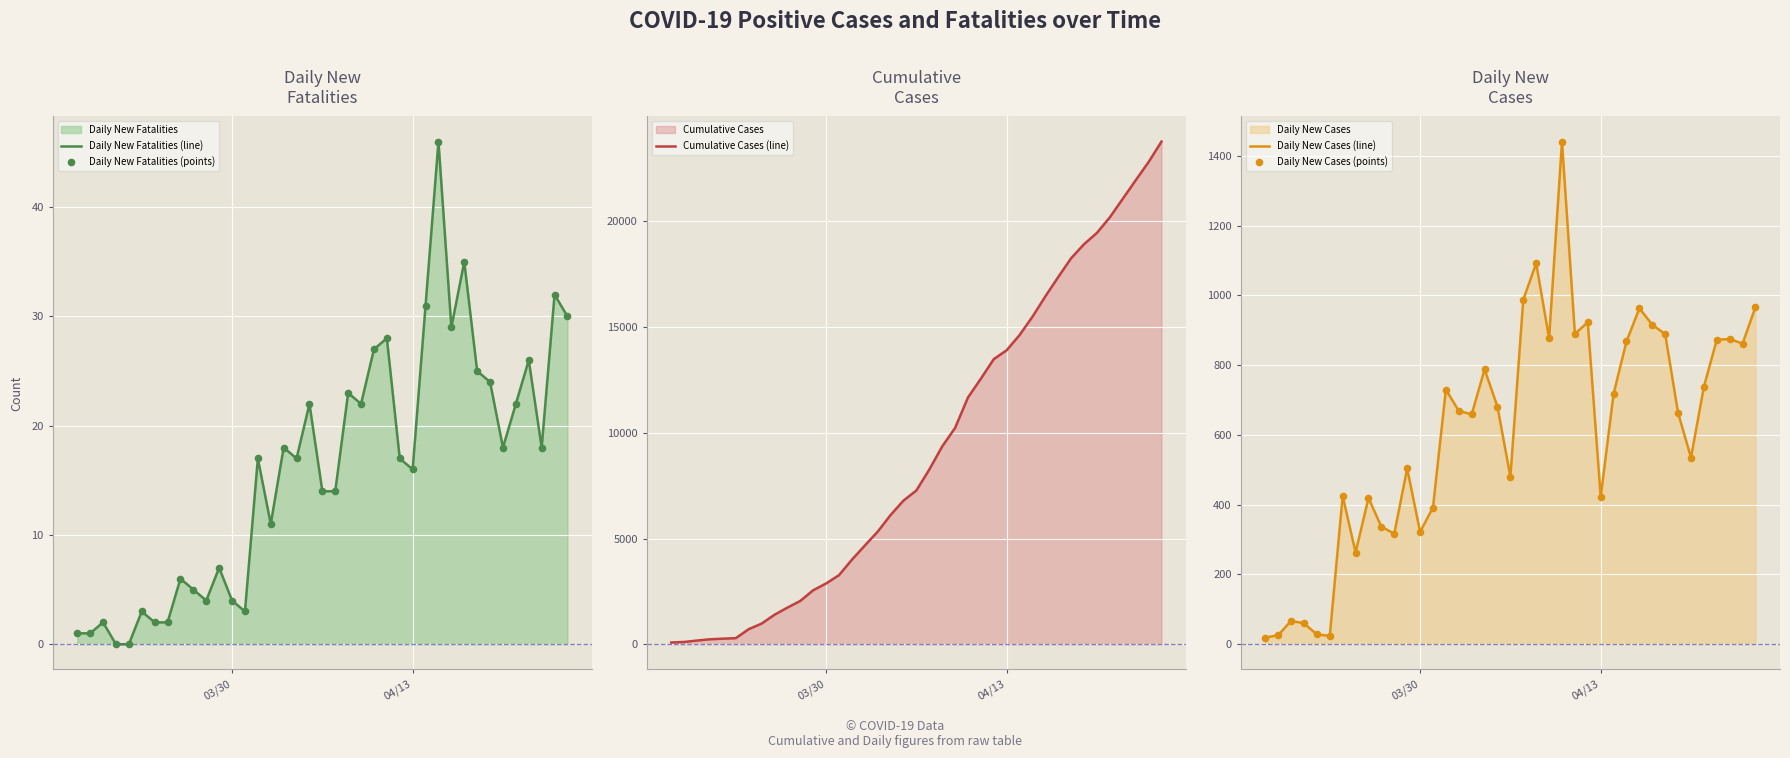

What is the highest value of the Daily New Cases (line) series?

1441